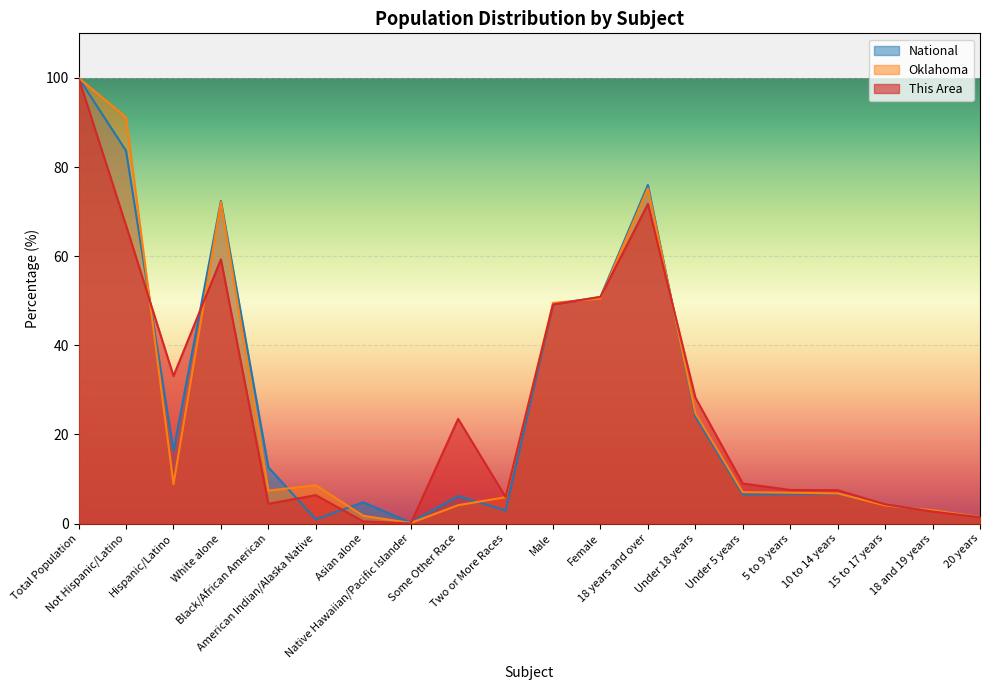

What is the label of the 16th point from the right?

Black/African American